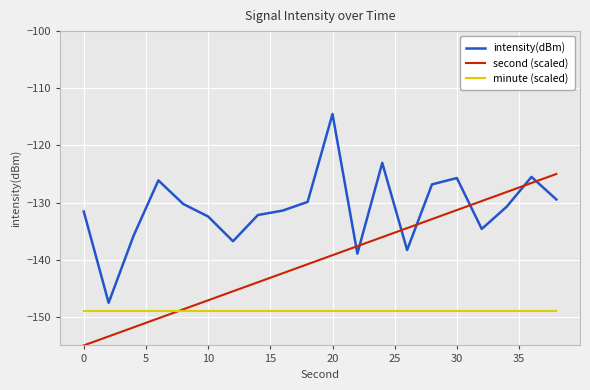

What are all the series names shown in the legend?

intensity(dBm), second (scaled), minute (scaled)